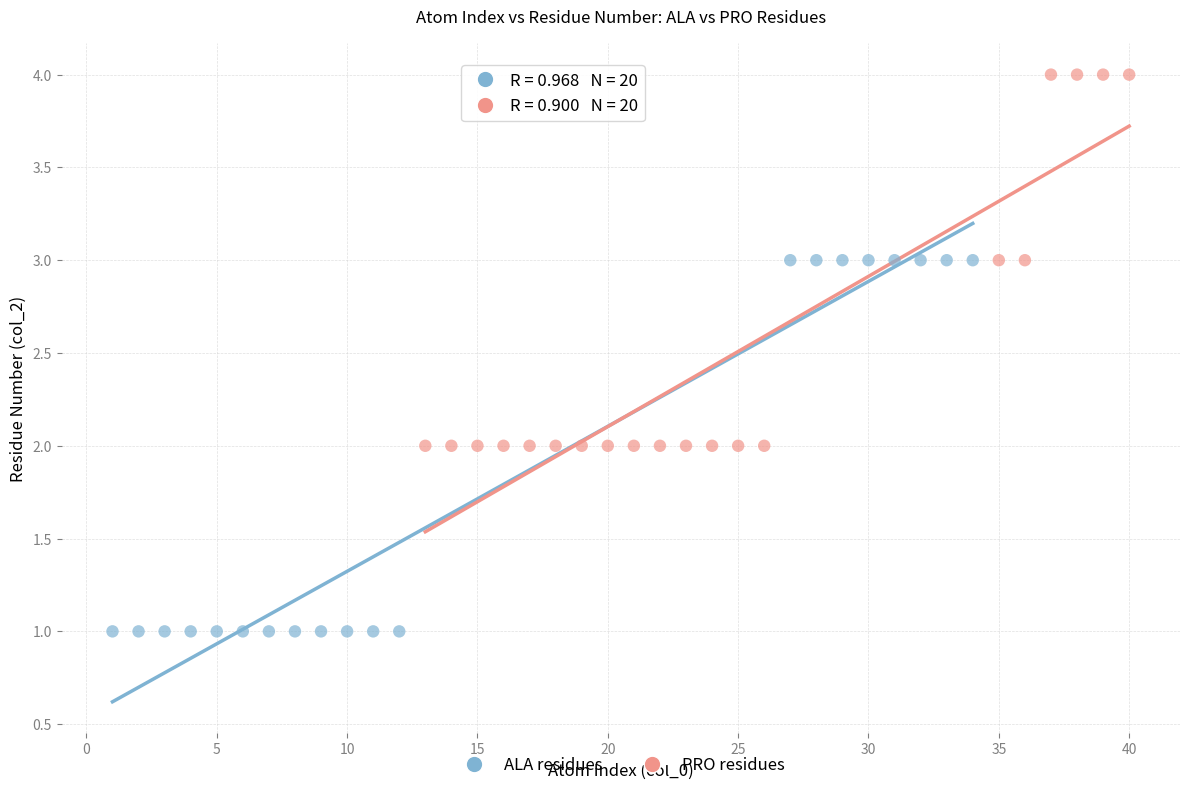

Which series contains the lowest Y value?

ALA residues